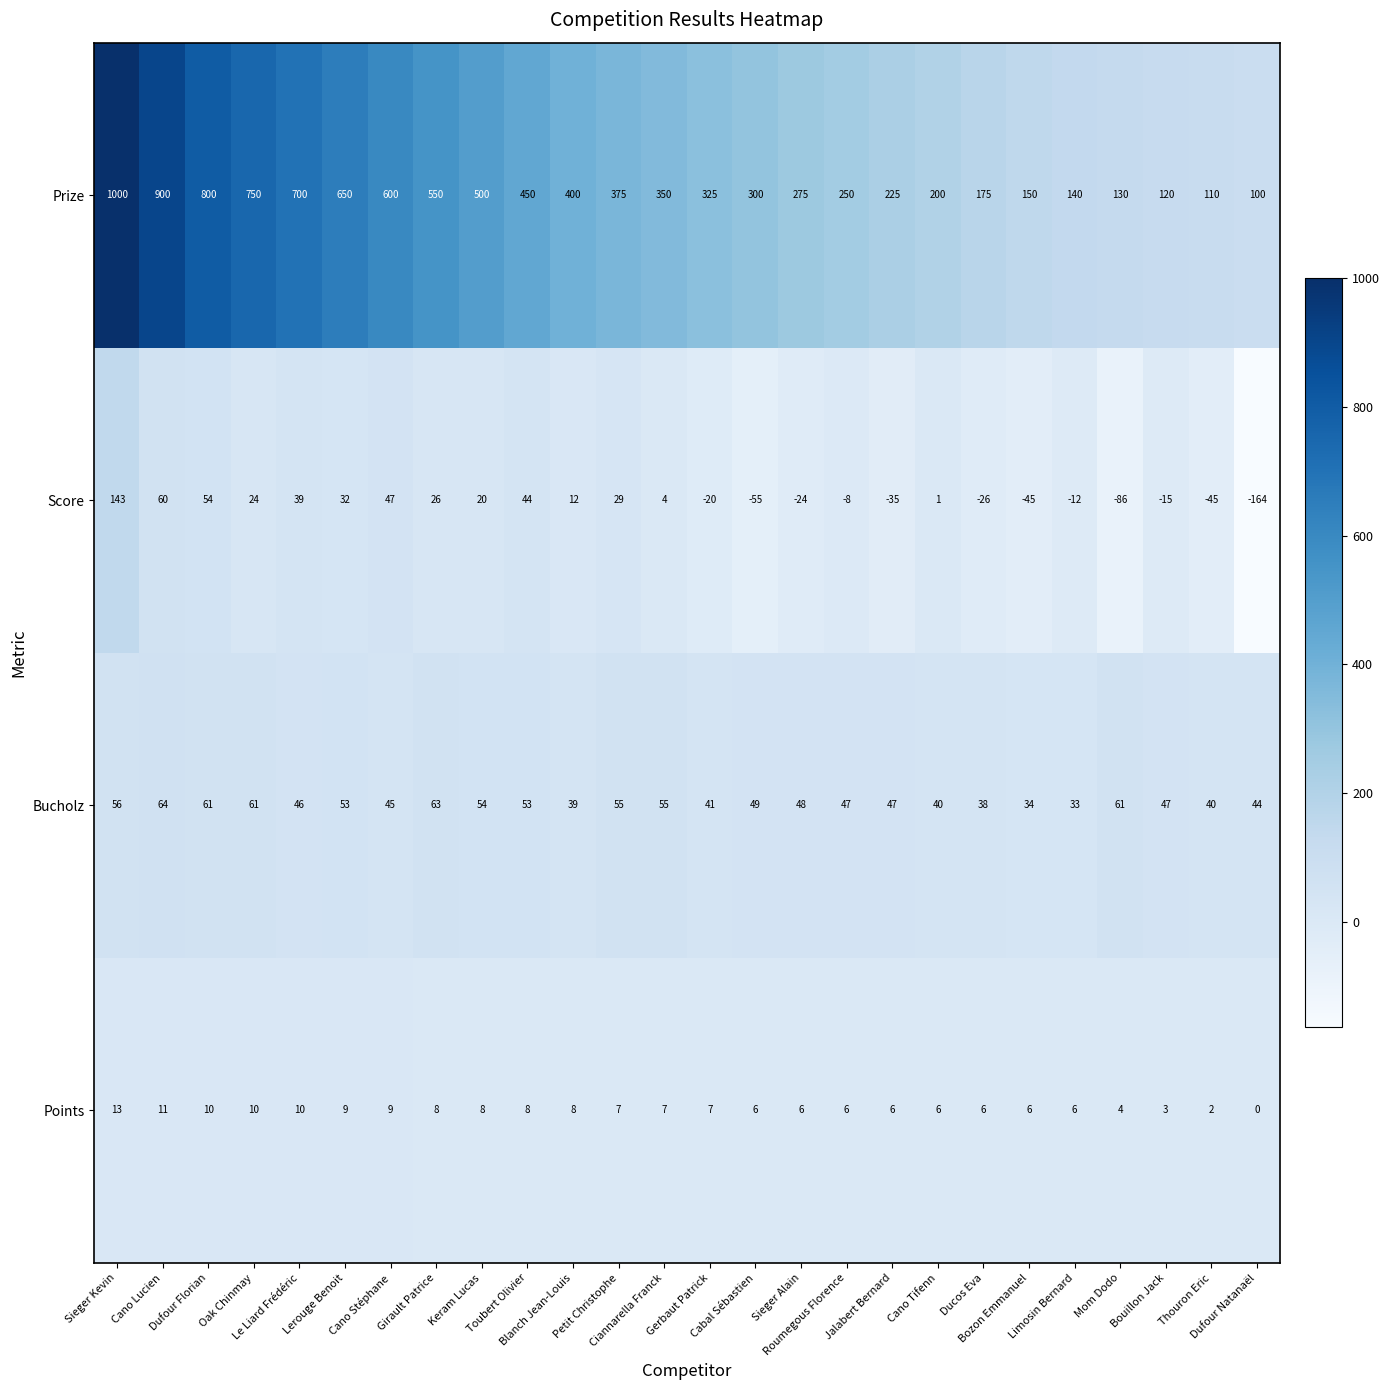

Between Petit Christophe and Ducos Eva, which series saw the biggest shift?

Prize